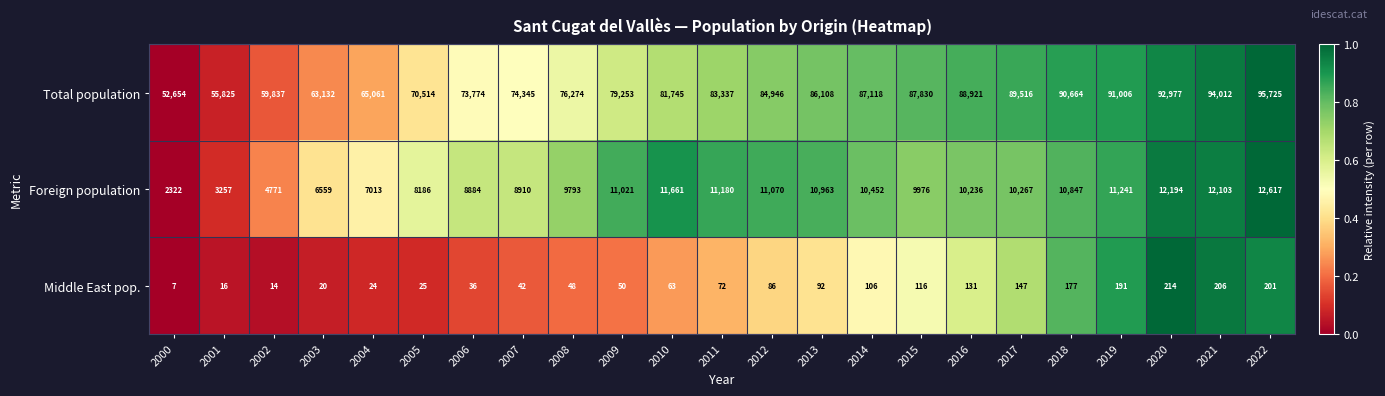

Is it true that Total population equals 91006 at 2019?

True